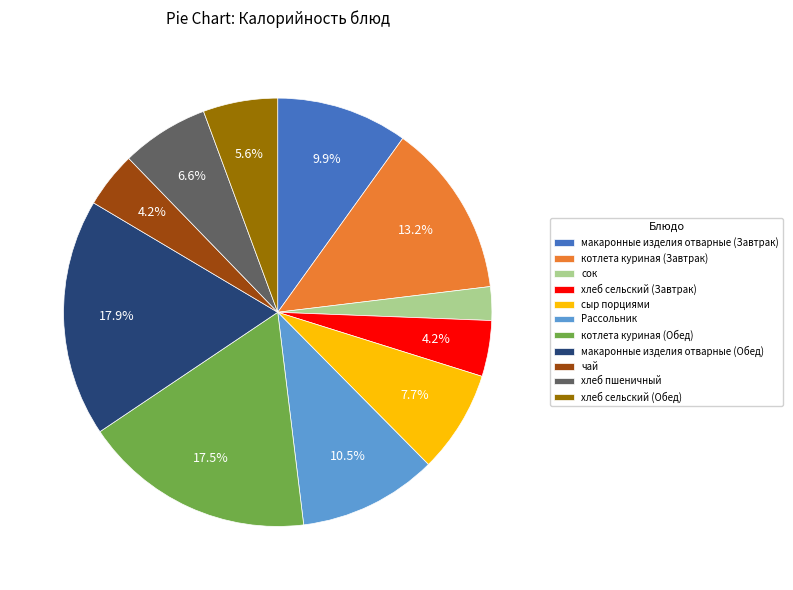

To the nearest percent, what is the average slice percentage?

9%